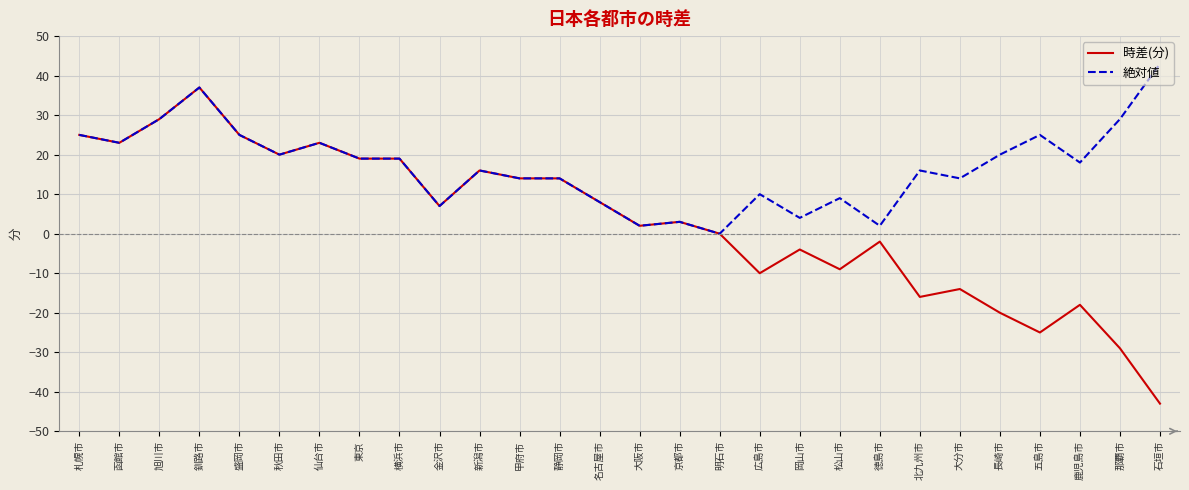

How many distinct data groups are displayed?

2